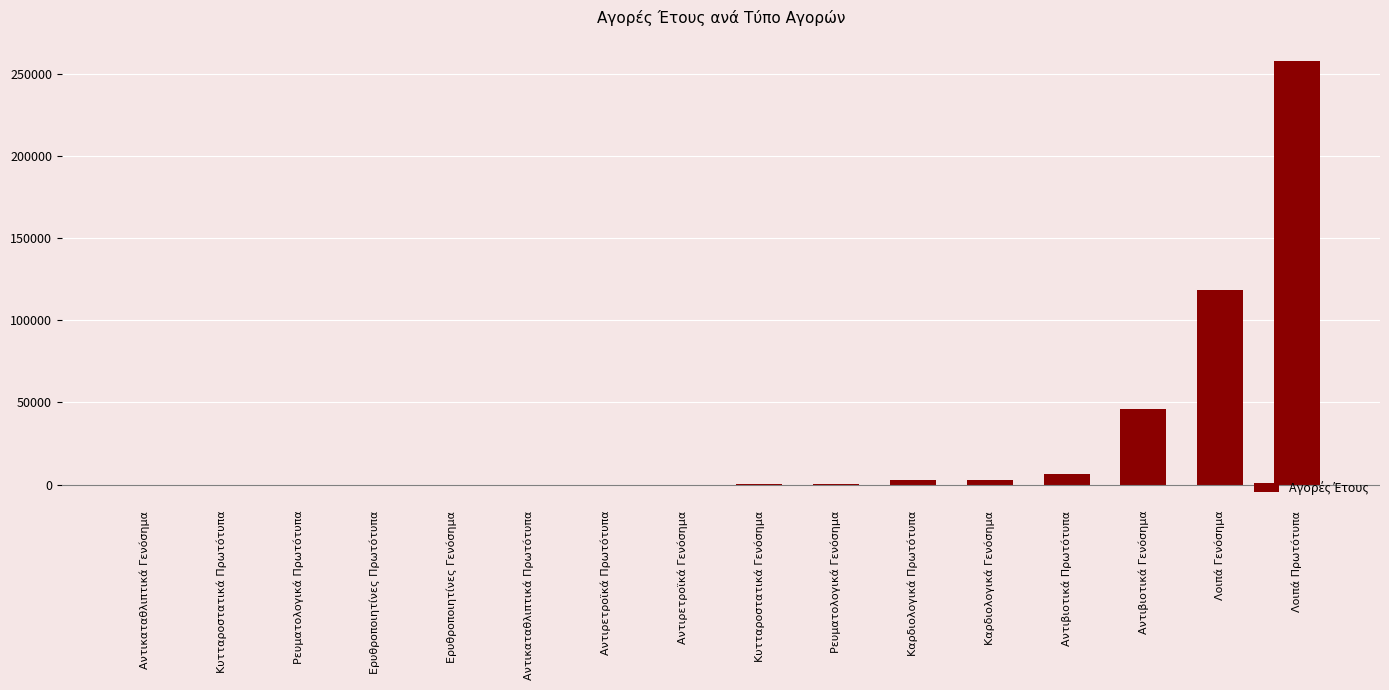

Is it true that the value at Αντικαταθλιπτικά Πρωτότυπα is 0.0?

True